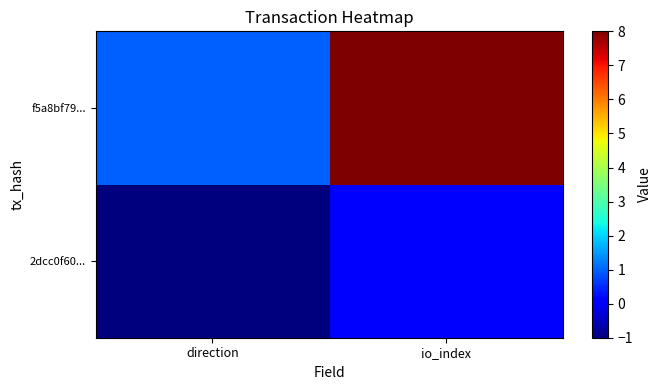

What is the minimum value shown in the chart?

-1